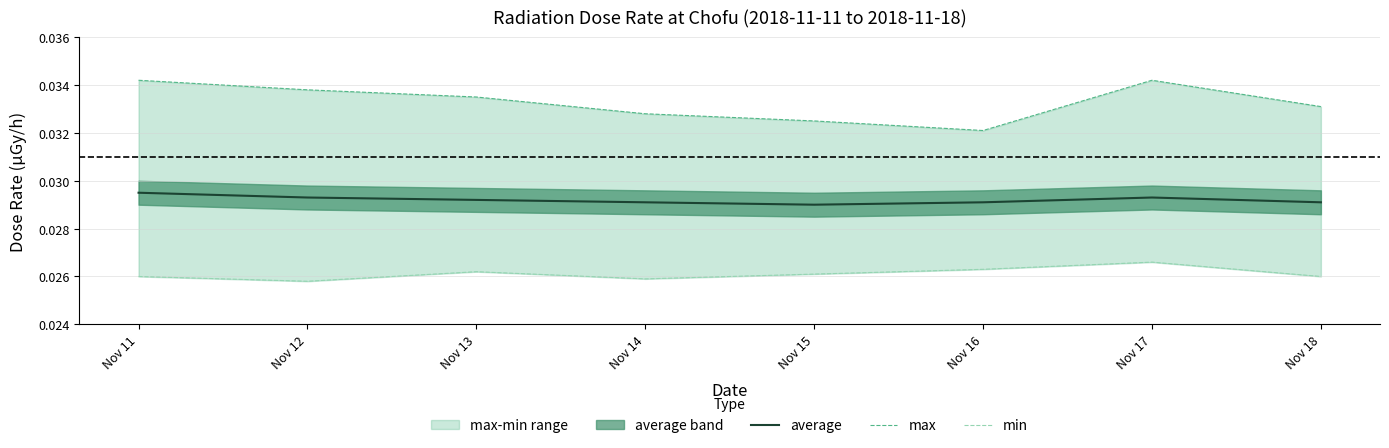

Reading left to right, what are all the values shown in this chart?

average: Nov 11=0.0	Nov 12=0.0	Nov 13=0.0	Nov 14=0.0	Nov 15=0.0	Nov 16=0.0	Nov 17=0.0	Nov 18=0.0
max: Nov 11=0.0	Nov 12=0.0	Nov 13=0.0	Nov 14=0.0	Nov 15=0.0	Nov 16=0.0	Nov 17=0.0	Nov 18=0.0
min: Nov 11=0.0	Nov 12=0.0	Nov 13=0.0	Nov 14=0.0	Nov 15=0.0	Nov 16=0.0	Nov 17=0.0	Nov 18=0.0